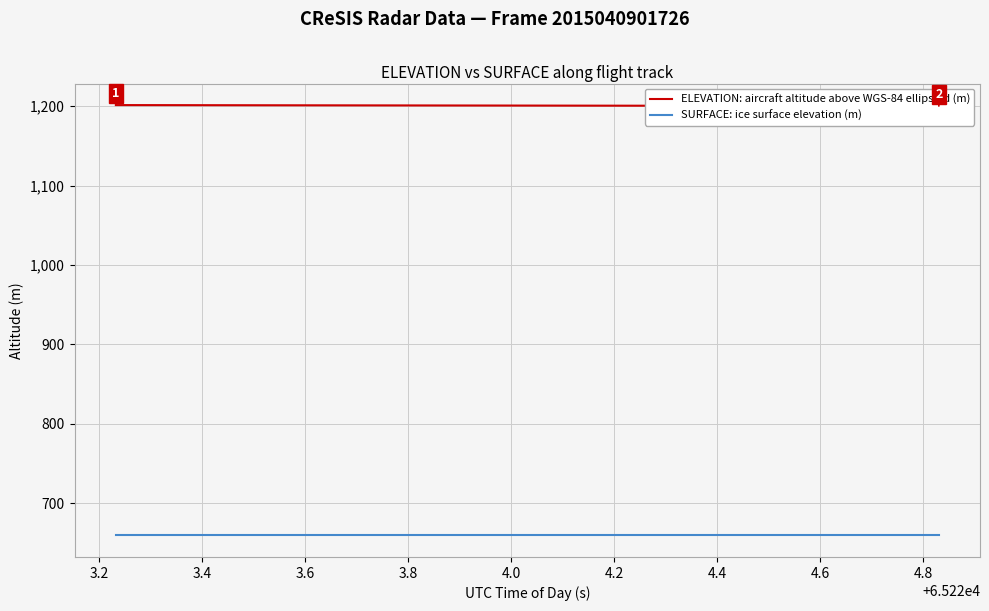

At how many categories does at least one series exceed 1106?

40